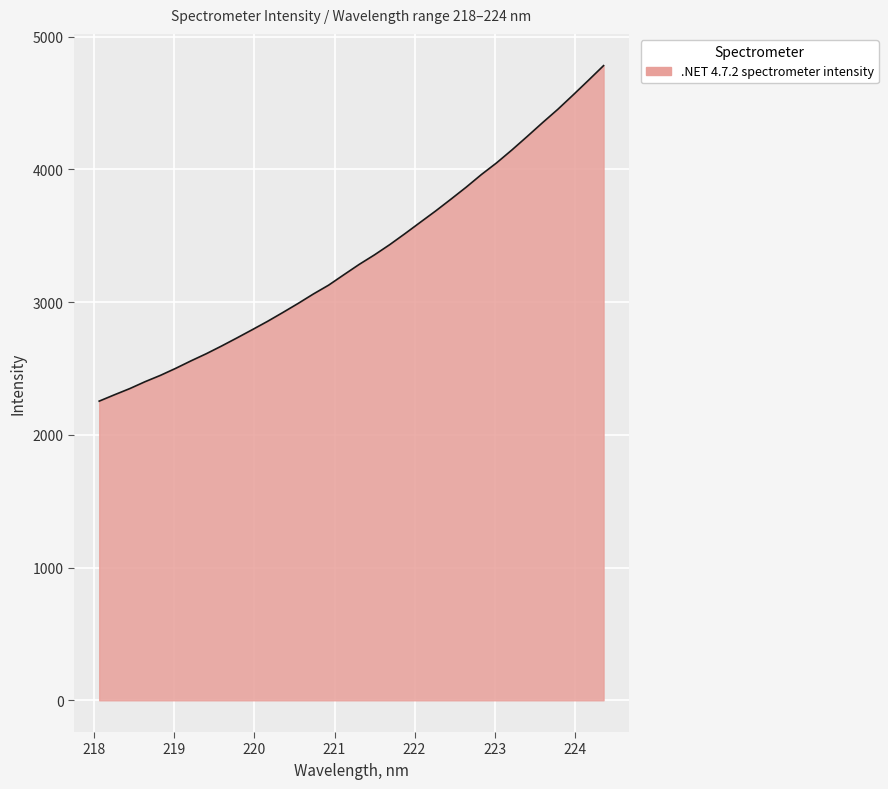

What is the smallest value displayed?

2253.6